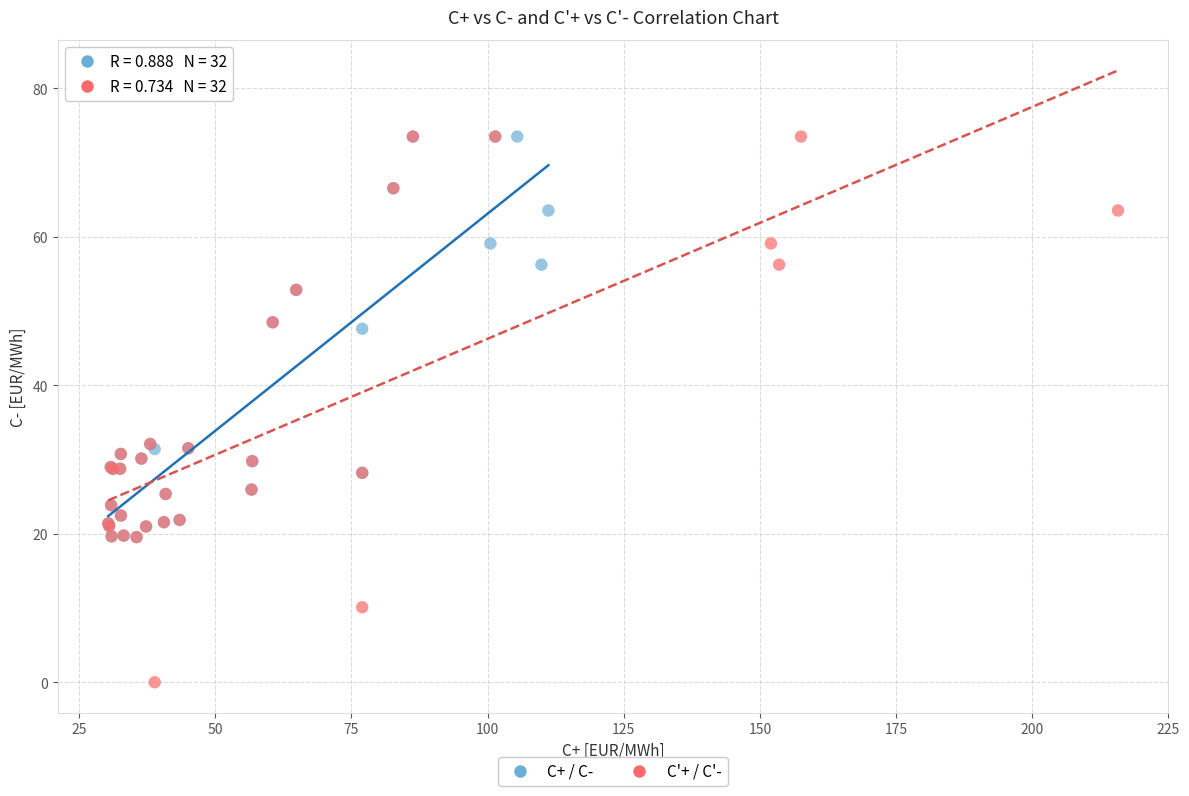

Which series has the widest spread of Y values?

C'+ / C'-